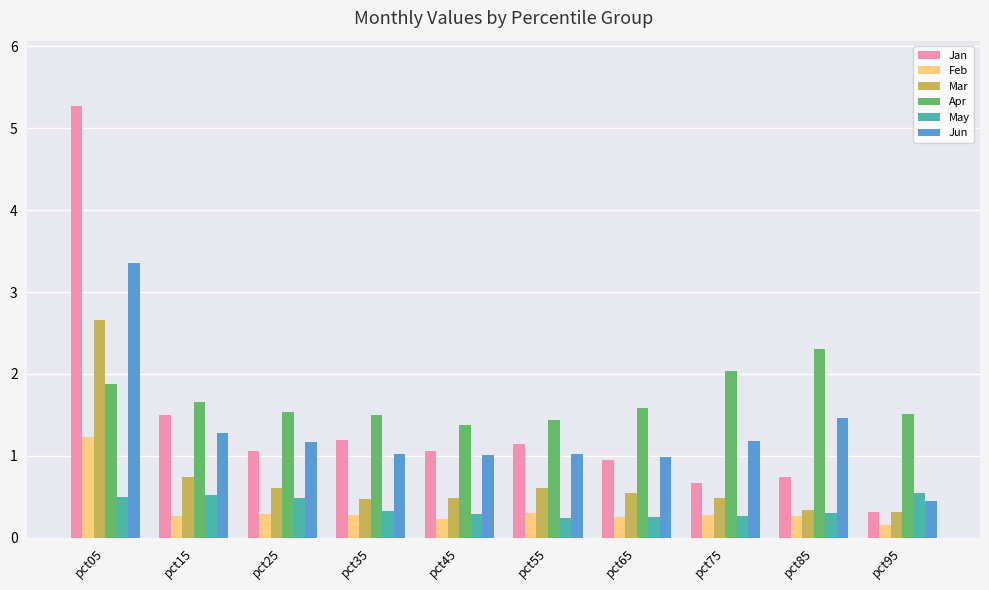

Count the number of data series in this chart.

6